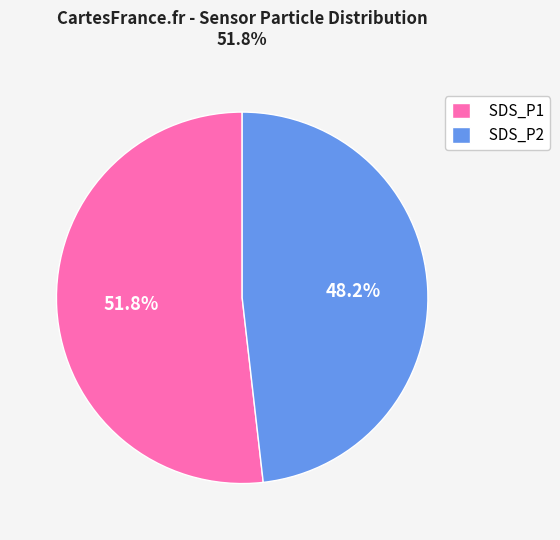

The SDS_P2 slice represents 62% of the pie. True or false?

False